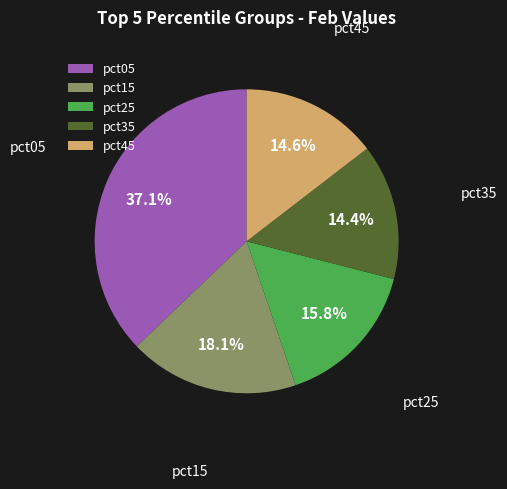

Is there any slice that represents more than half of the pie?

No